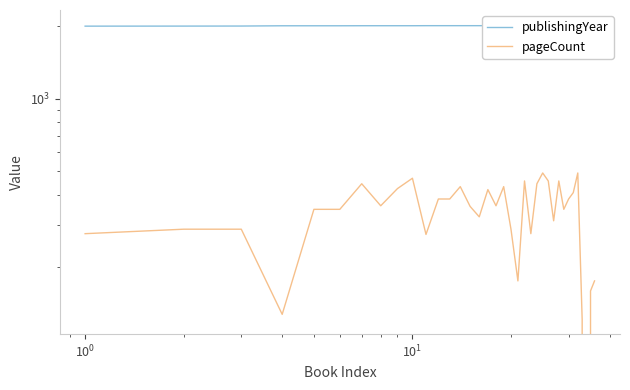

Does the chart have visible grid lines?

No